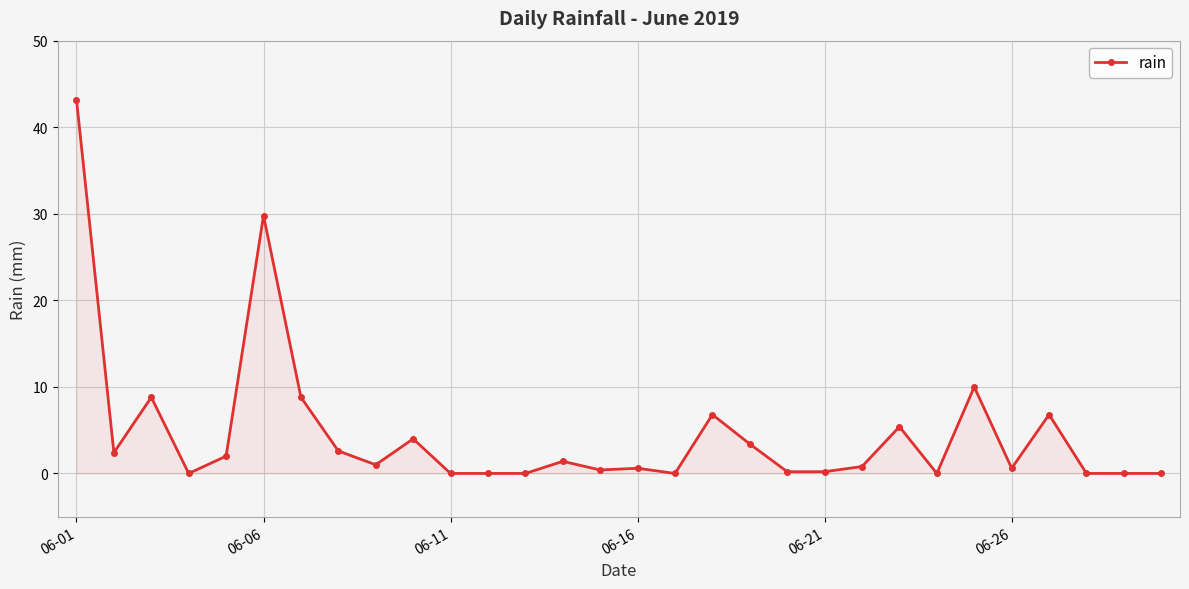

True or false: the data has more than 0 interior local peaks.

True